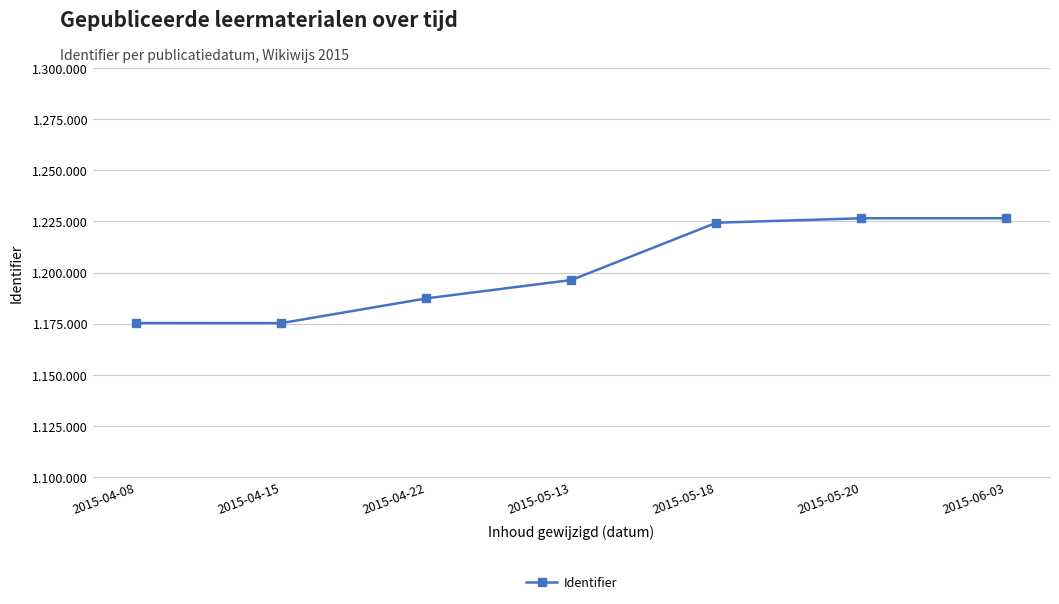

True or false: the data has more than 2 interior local peaks.

False